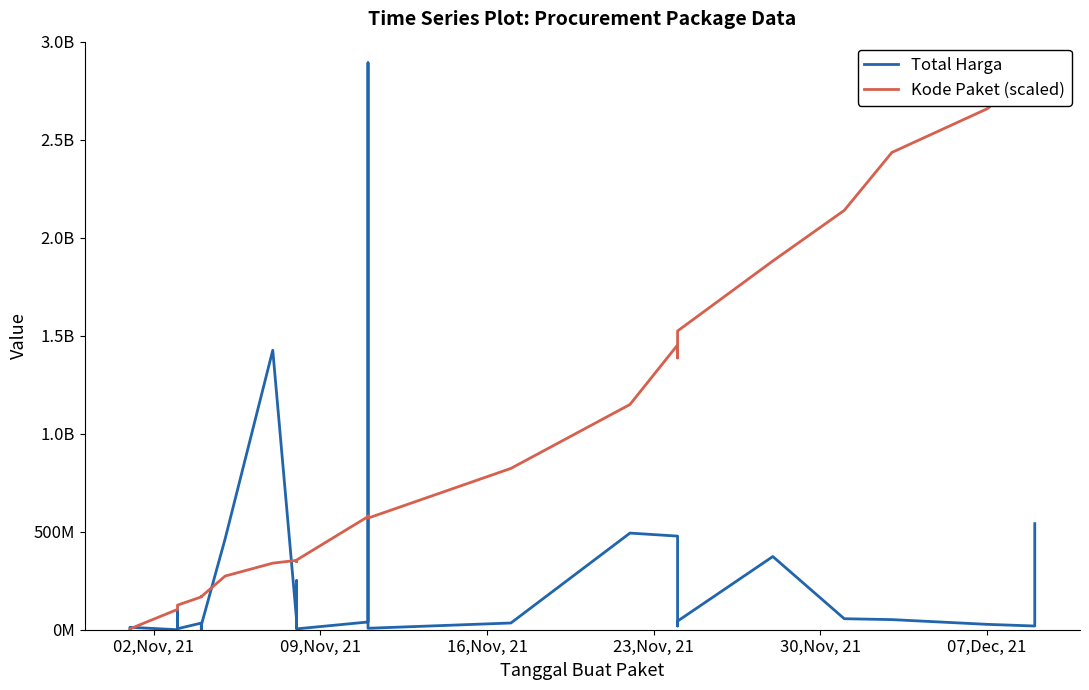

The Kode Paket (scaled) series shows 489147975.7 at 24. True or false?

False